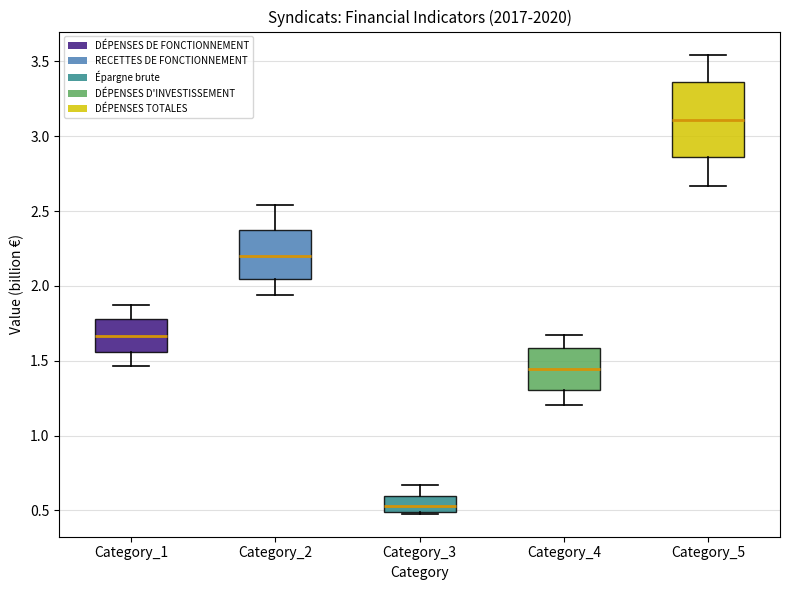

Where is the upper edge of the box for Category_4 on the y-axis? The values are not printed on the chart, so give them approximately, as read against the axis.

1.60